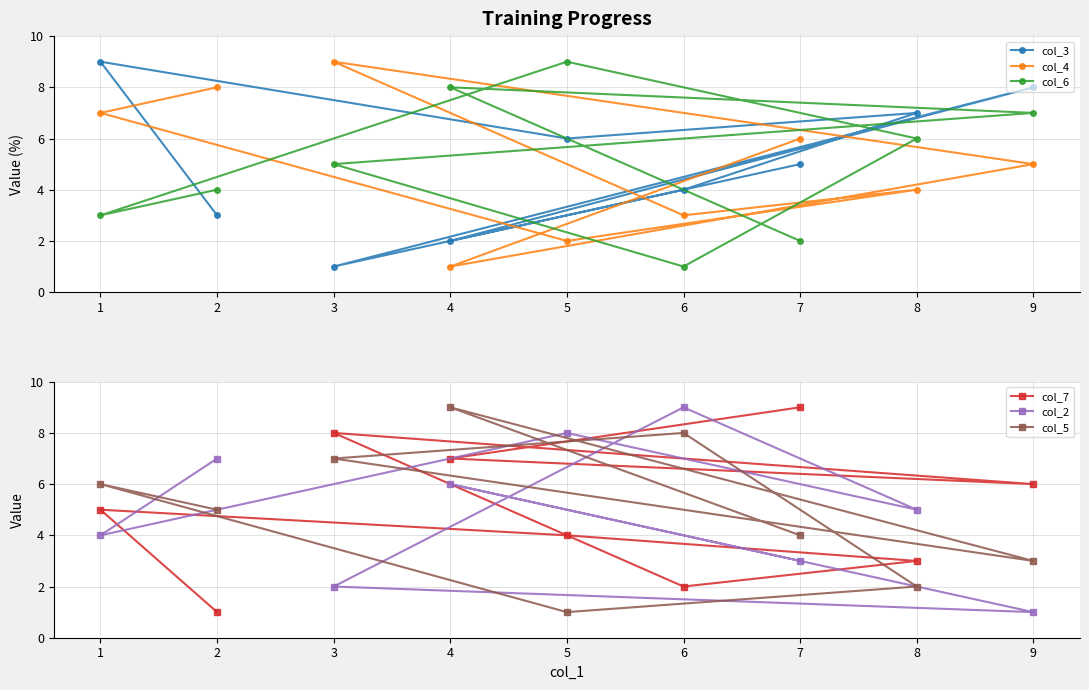

True or false: col_6 has a value of 8 at 4.

True